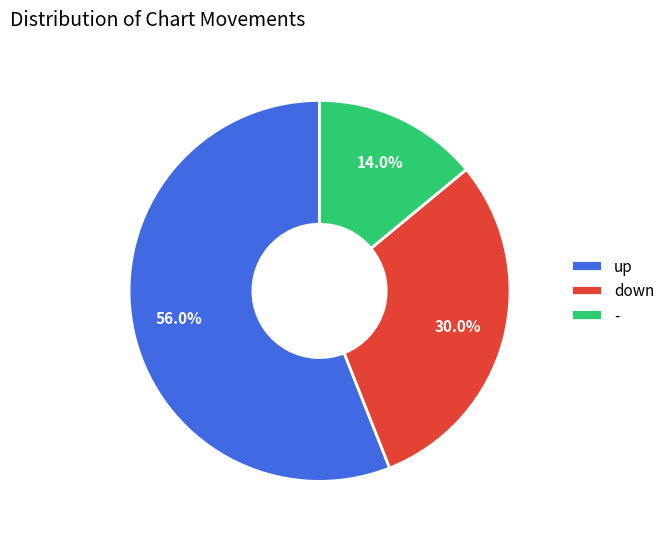

Does down account for over 50% of the chart?

No